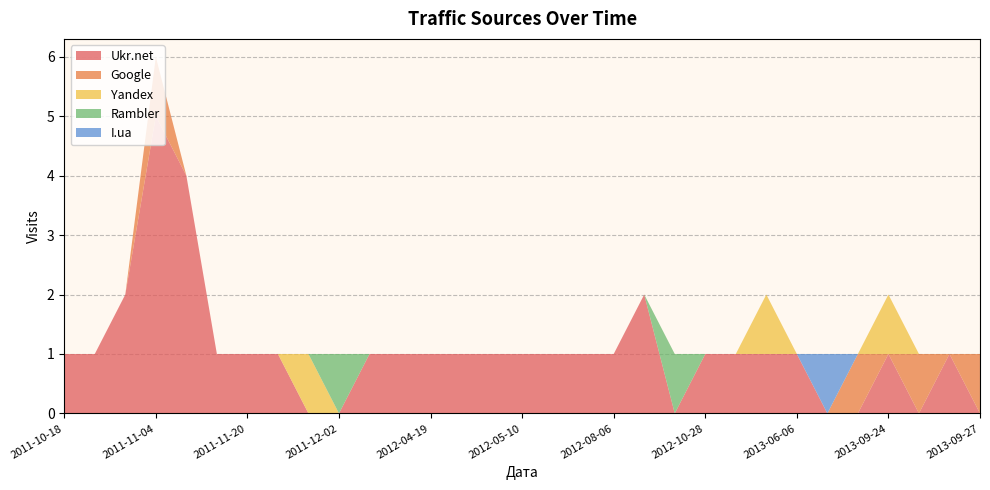

Reading left to right, what are all the values shown in this chart?

Ukr.net: 2011-10-18=1	2011-10-27=1	2011-11-01=2	2011-11-04=5	2011-11-05=4	2011-11-09=1	2011-11-20=1	2011-11-22=1	2011-11-28=0	2011-12-02=0	2011-12-23=1	2012-01-06=1	2012-04-19=1	2012-04-24=1	2012-05-09=1	2012-05-10=1	2012-07-05=1	2012-07-30=1	2012-08-06=1	2012-08-12=2	2012-09-17=0	2012-10-28=1	2013-02-07=1	2013-02-21=1	2013-06-06=1	2013-07-30=0	2013-09-23=0	2013-09-24=1	2013-09-25=0	2013-09-26=1	2013-09-27=0
Google: 2011-10-18=0	2011-10-27=0	2011-11-01=0	2011-11-04=1	2011-11-05=0	2011-11-09=0	2011-11-20=0	2011-11-22=0	2011-11-28=0	2011-12-02=0	2011-12-23=0	2012-01-06=0	2012-04-19=0	2012-04-24=0	2012-05-09=0	2012-05-10=0	2012-07-05=0	2012-07-30=0	2012-08-06=0	2012-08-12=0	2012-09-17=0	2012-10-28=0	2013-02-07=0	2013-02-21=0	2013-06-06=0	2013-07-30=0	2013-09-23=1	2013-09-24=0	2013-09-25=1	2013-09-26=0	2013-09-27=1
Yandex: 2011-10-18=0	2011-10-27=0	2011-11-01=0	2011-11-04=0	2011-11-05=0	2011-11-09=0	2011-11-20=0	2011-11-22=0	2011-11-28=1	2011-12-02=0	2011-12-23=0	2012-01-06=0	2012-04-19=0	2012-04-24=0	2012-05-09=0	2012-05-10=0	2012-07-05=0	2012-07-30=0	2012-08-06=0	2012-08-12=0	2012-09-17=0	2012-10-28=0	2013-02-07=0	2013-02-21=1	2013-06-06=0	2013-07-30=0	2013-09-23=0	2013-09-24=1	2013-09-25=0	2013-09-26=0	2013-09-27=0
Rambler: 2011-10-18=0	2011-10-27=0	2011-11-01=0	2011-11-04=0	2011-11-05=0	2011-11-09=0	2011-11-20=0	2011-11-22=0	2011-11-28=0	2011-12-02=1	2011-12-23=0	2012-01-06=0	2012-04-19=0	2012-04-24=0	2012-05-09=0	2012-05-10=0	2012-07-05=0	2012-07-30=0	2012-08-06=0	2012-08-12=0	2012-09-17=1	2012-10-28=0	2013-02-07=0	2013-02-21=0	2013-06-06=0	2013-07-30=0	2013-09-23=0	2013-09-24=0	2013-09-25=0	2013-09-26=0	2013-09-27=0
I.ua: 2011-10-18=0	2011-10-27=0	2011-11-01=0	2011-11-04=0	2011-11-05=0	2011-11-09=0	2011-11-20=0	2011-11-22=0	2011-11-28=0	2011-12-02=0	2011-12-23=0	2012-01-06=0	2012-04-19=0	2012-04-24=0	2012-05-09=0	2012-05-10=0	2012-07-05=0	2012-07-30=0	2012-08-06=0	2012-08-12=0	2012-09-17=0	2012-10-28=0	2013-02-07=0	2013-02-21=0	2013-06-06=0	2013-07-30=1	2013-09-23=0	2013-09-24=0	2013-09-25=0	2013-09-26=0	2013-09-27=0